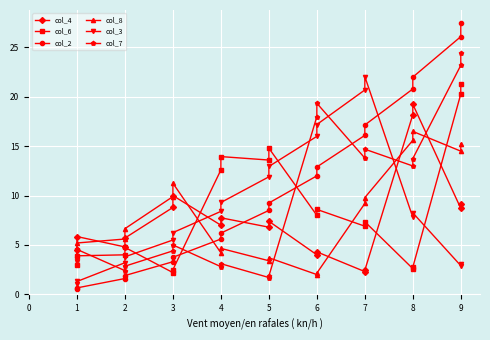

What is the total value across all series at 5?

45.9